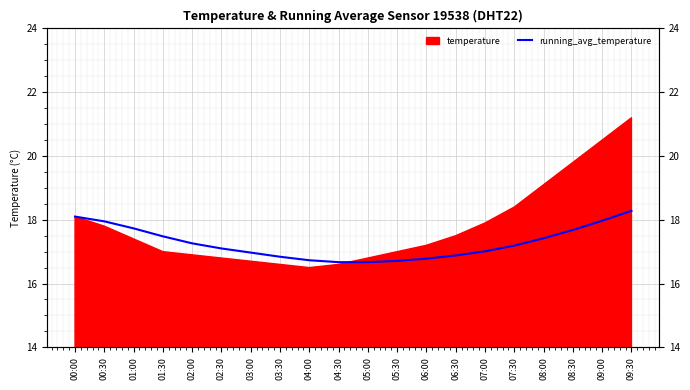

The chart shows a value of 18.0 at 09:00. True or false?

True